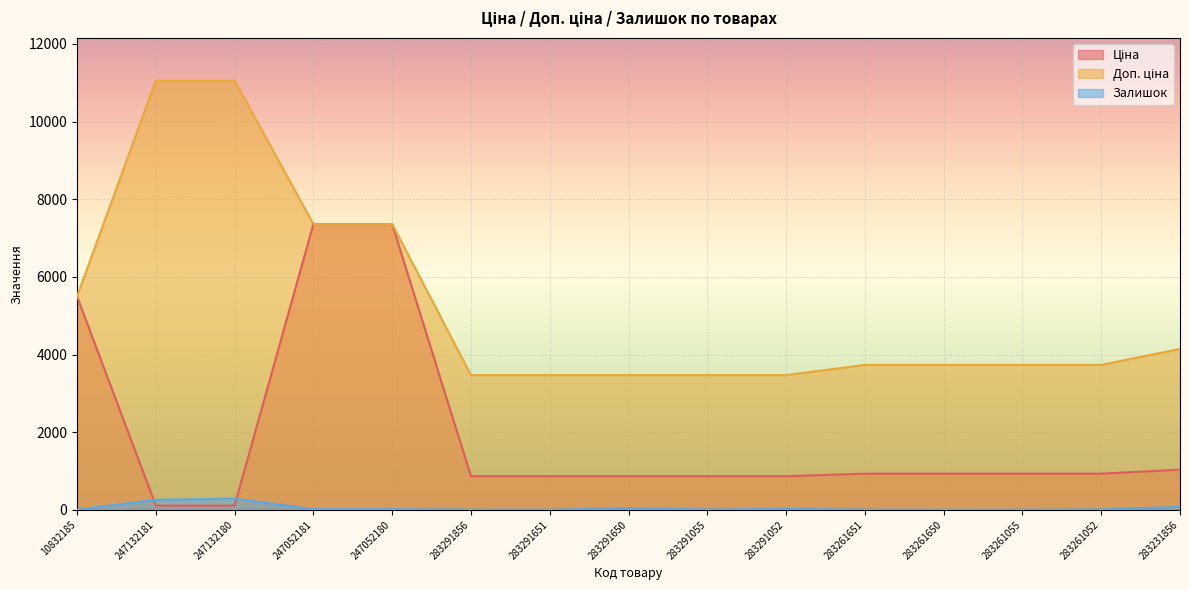

What is the minimum value shown in the chart?

6.0